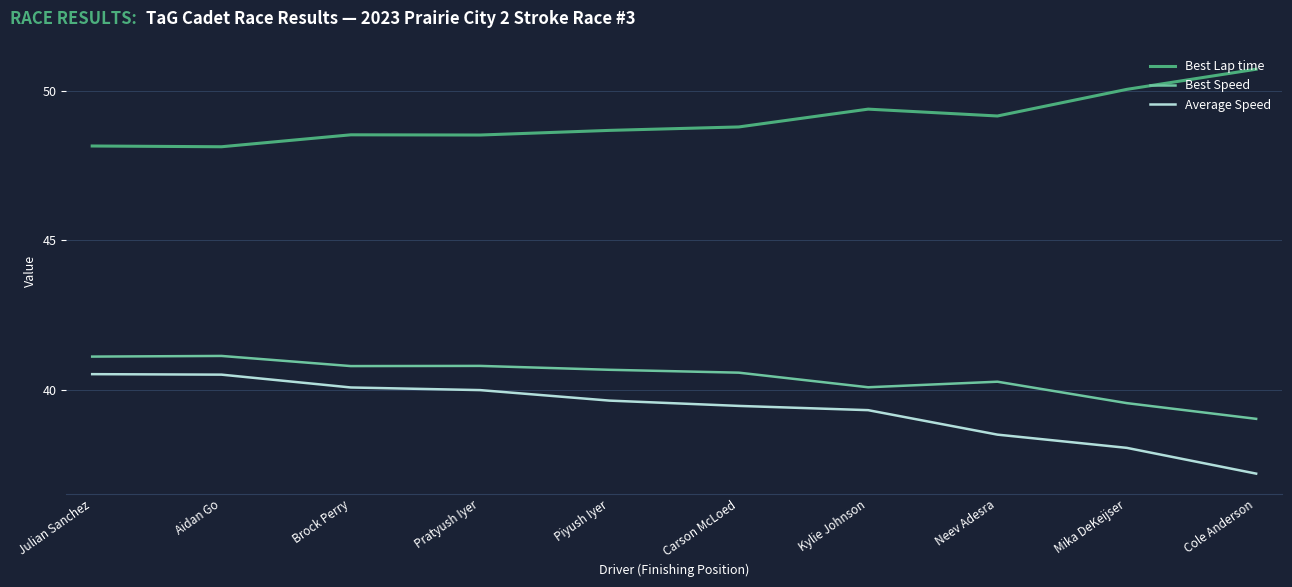

What position from the right is Mika DeKeijser?

2